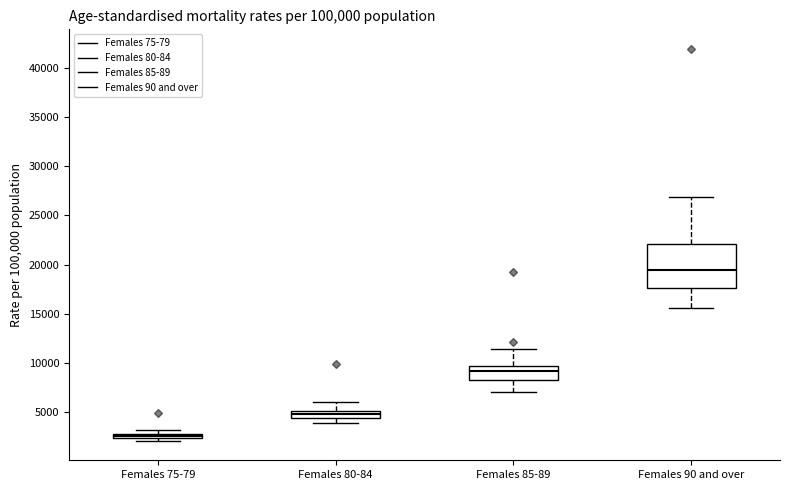

Which box is the tallest, from its lower edge to its upper edge?

Females 90 and over